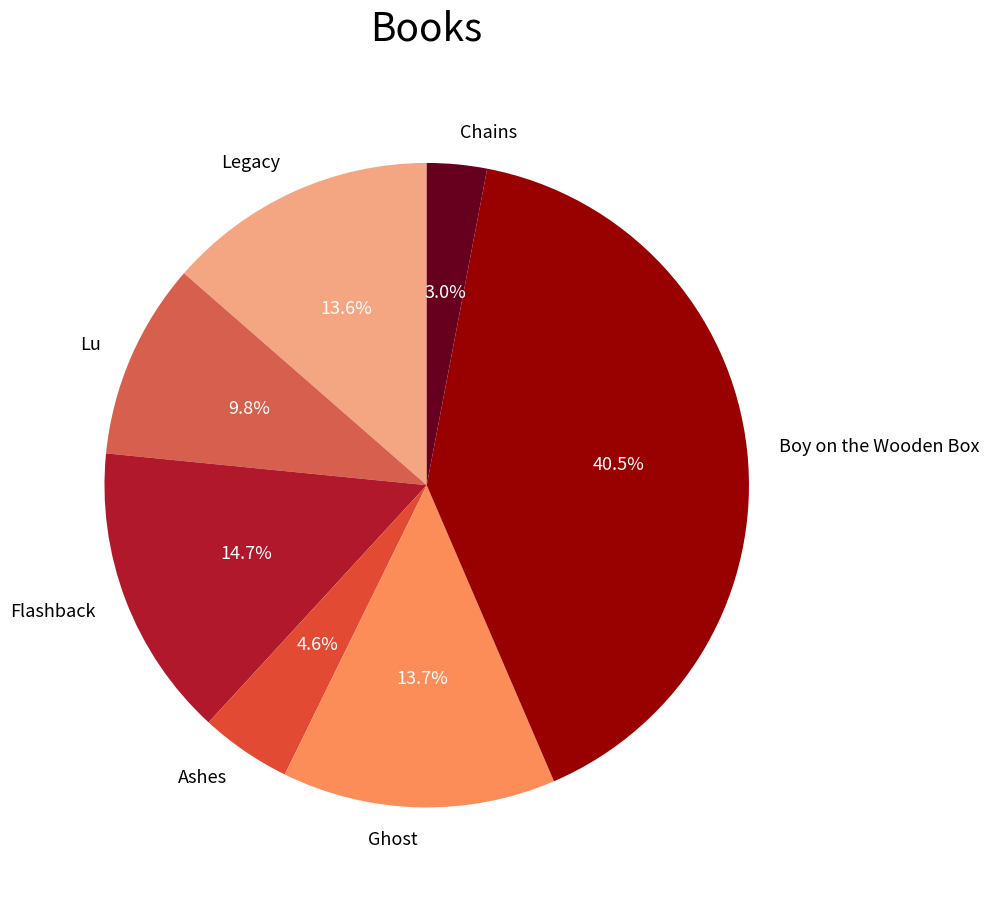

Is Lu the majority of the pie?

No